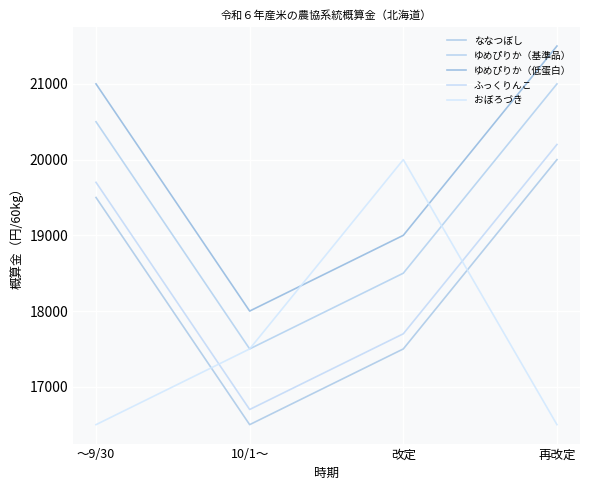

What is the spread (max minus min) of values at 再改定?

5000